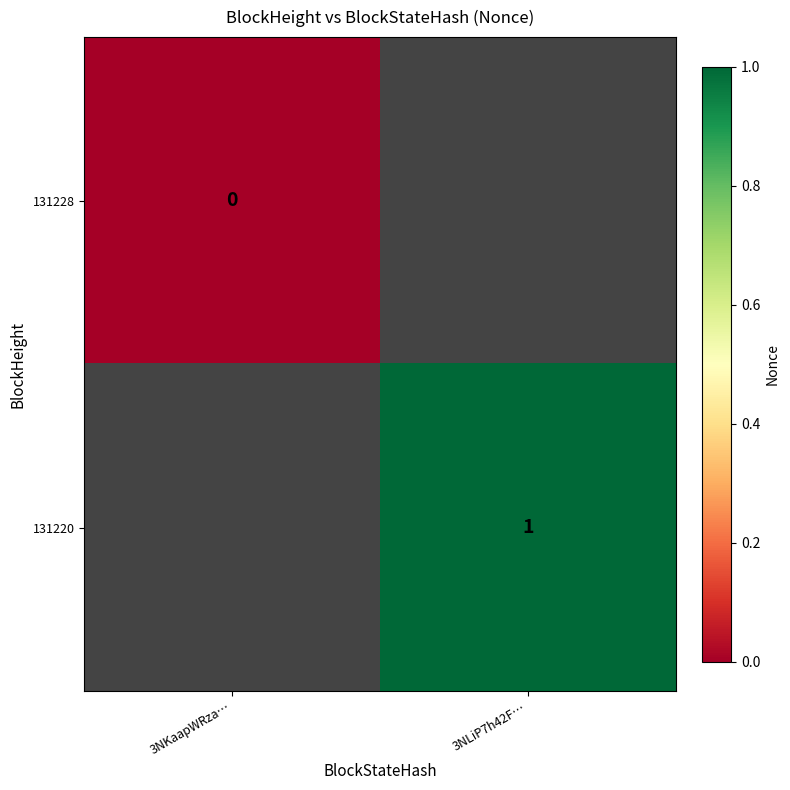

At which label is 131228 closest to 0?

3NKaapWRza…